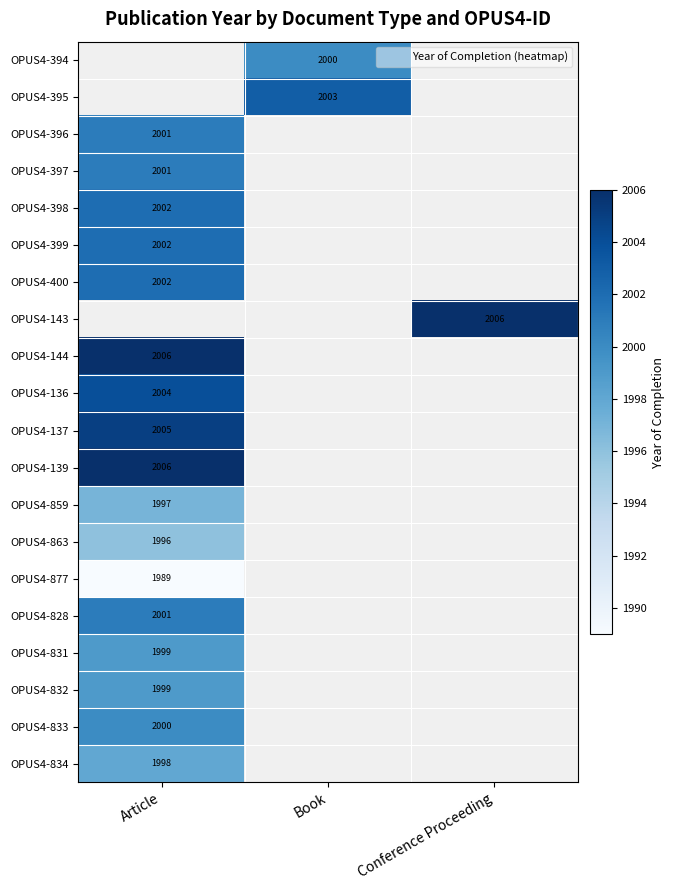

The value of OPUS4-144 at Article is 2006. True or false?

True